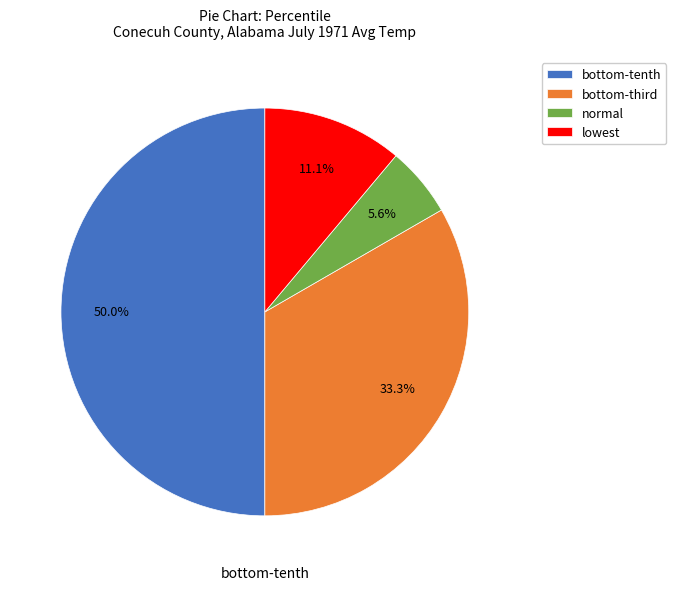

Which slice is the largest?

bottom-tenth